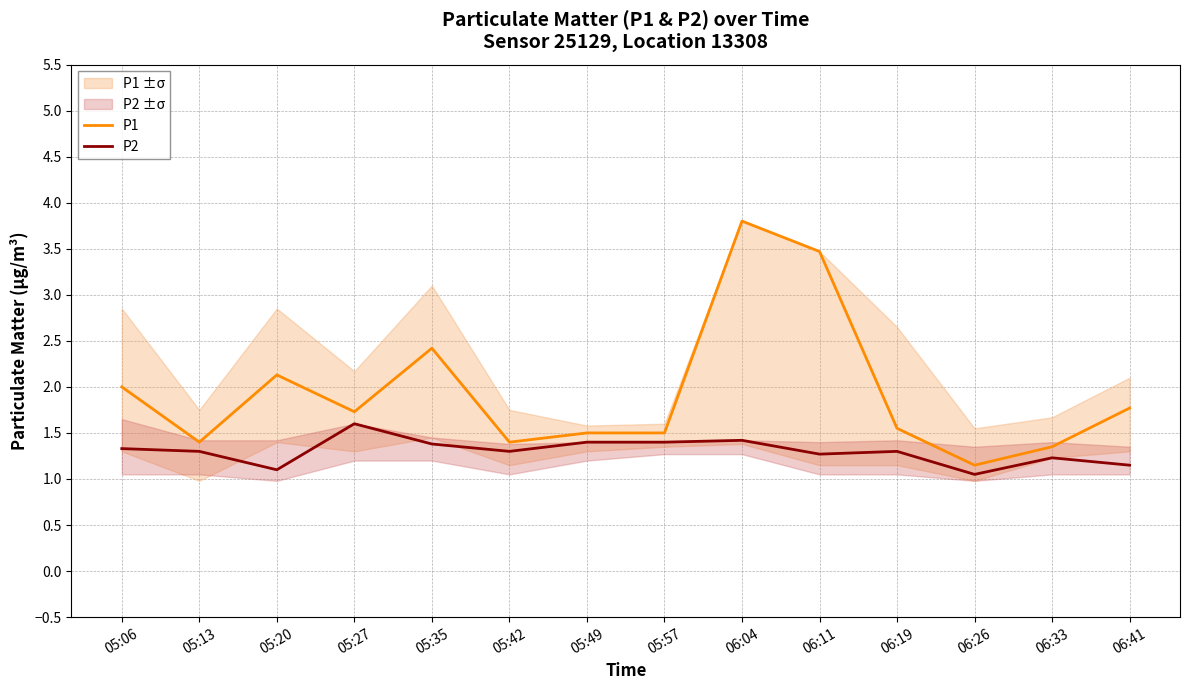

Which series has the largest range (max minus min)?

P1